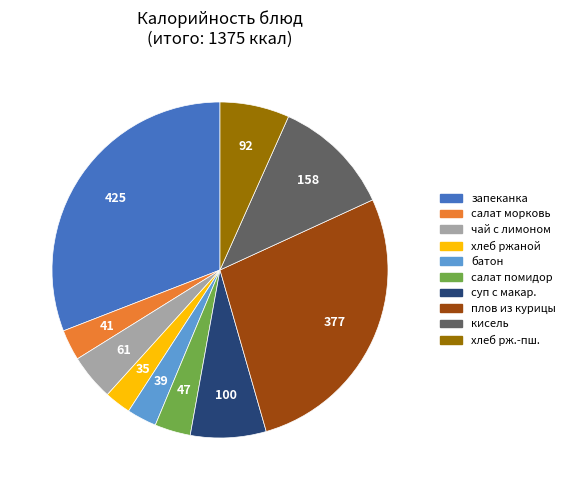

Does any single category account for the majority?

No